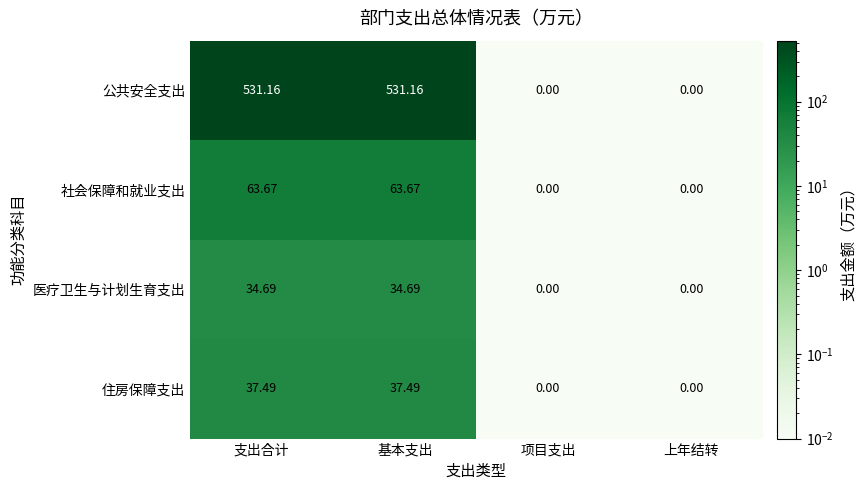

How many series are shown in this chart?

4